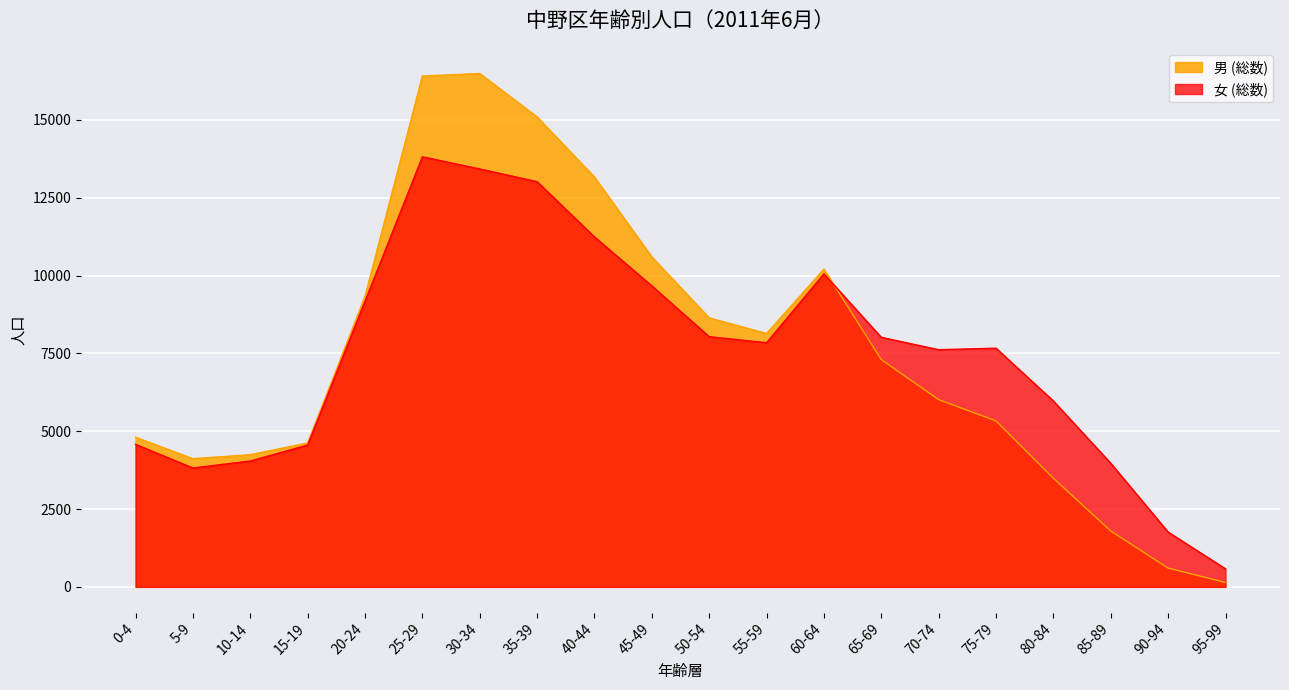

Between 15-19 and 45-49, which is larger?

45-49